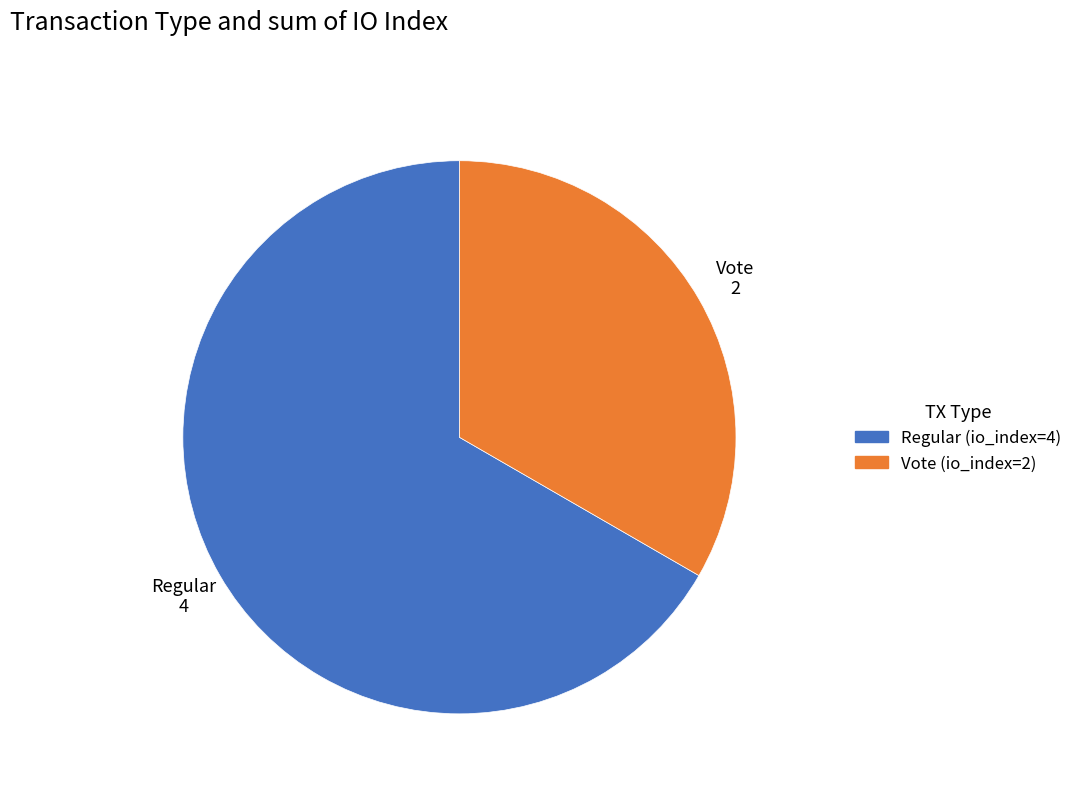

What is the ratio of the value at Vote (io_index=2) to the value at Regular (io_index=4)?

0.5